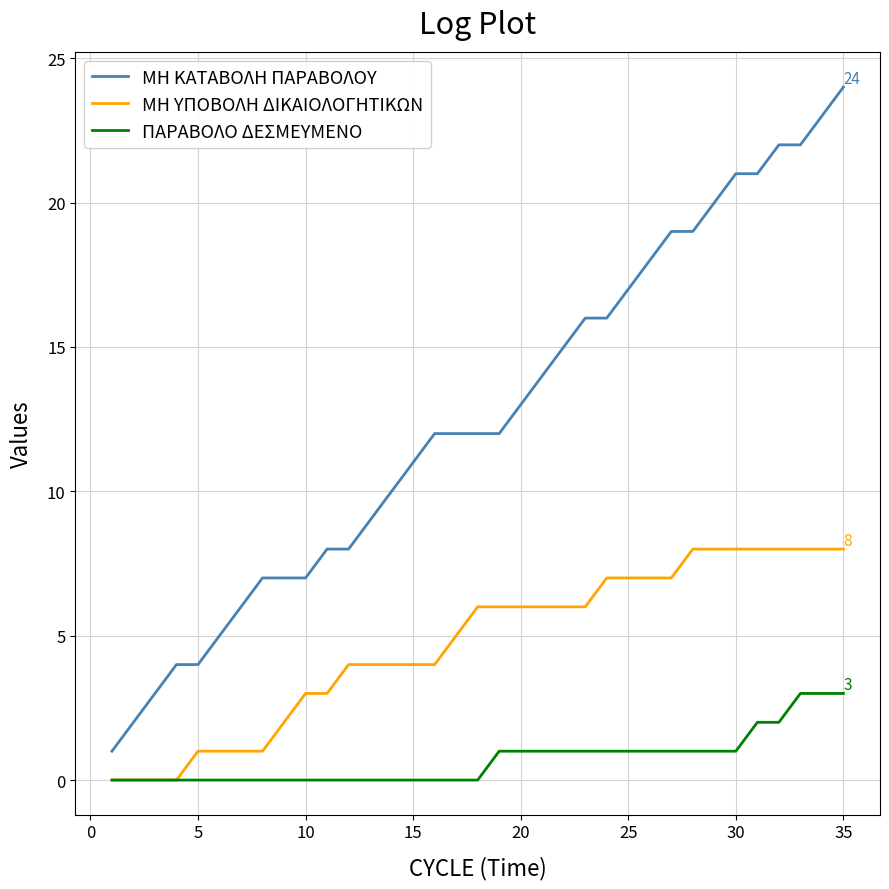

Which series has the largest range (max minus min)?

ΜΗ ΚΑΤΑΒΟΛΗ ΠΑΡΑΒΟΛΟΥ